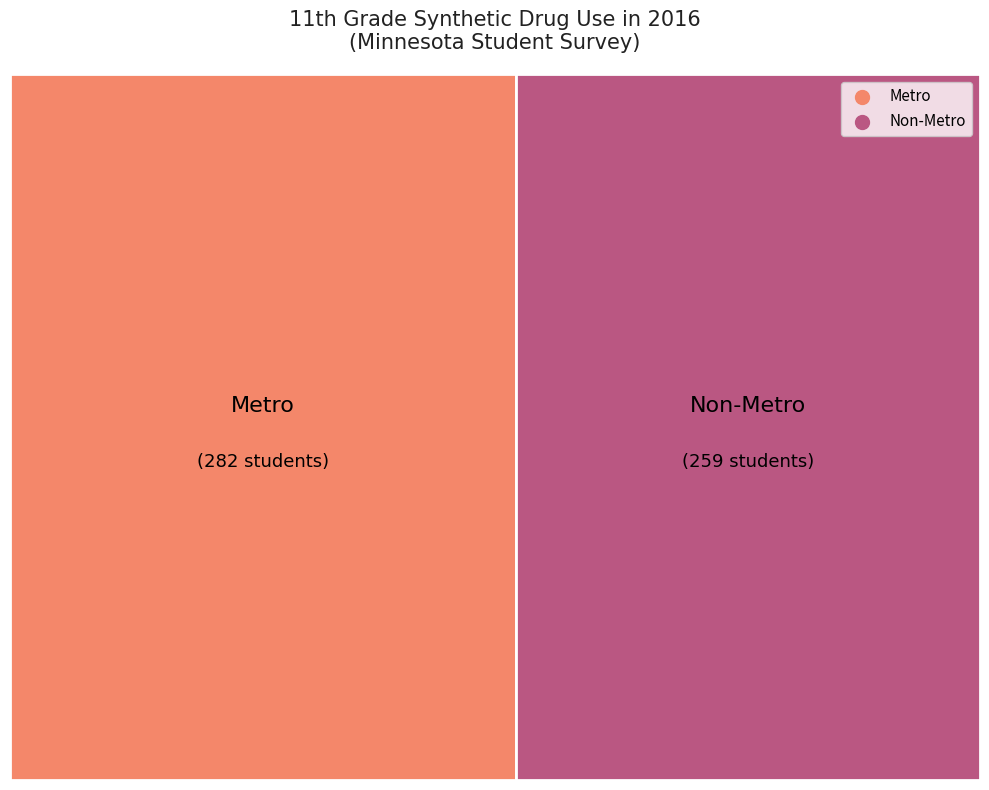

The Metro slice represents 52% of the pie. True or false?

True